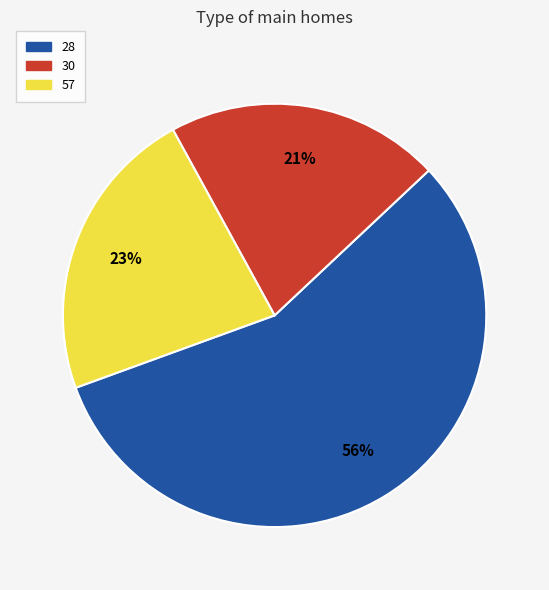

What is the smallest slice in the pie chart?

30